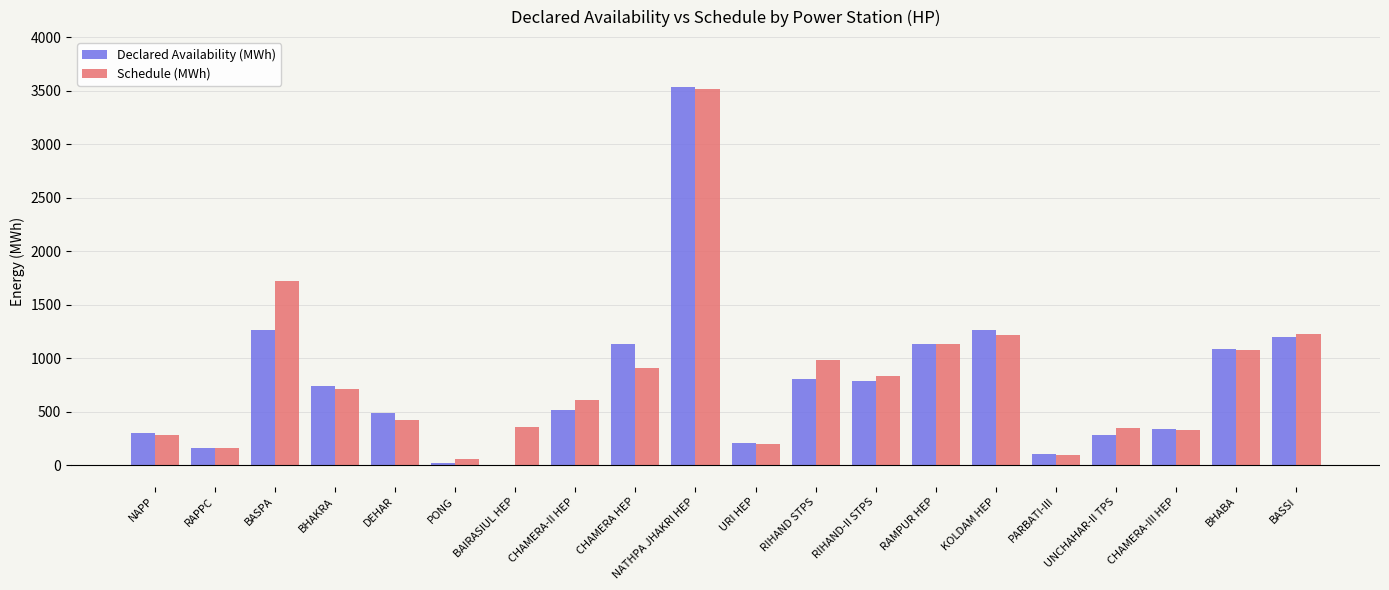

At which category is the sum across all series the highest?

NATHPA JHAKRI HEP